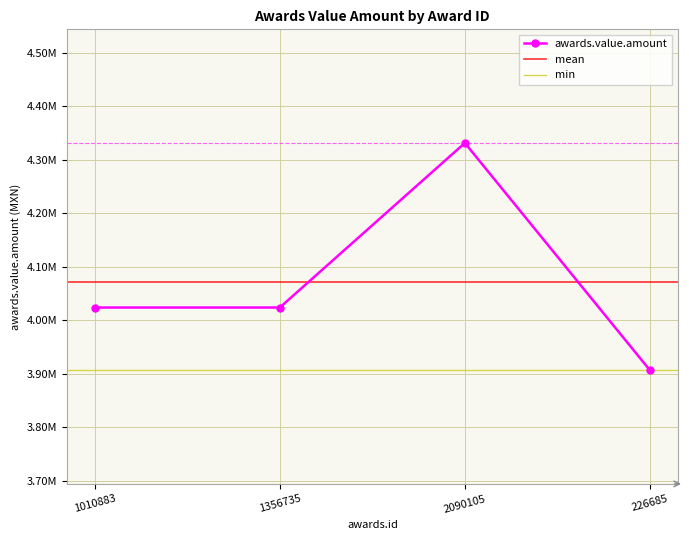

Reading left to right, what are all the values shown in this chart?

4023682.8	4023682.8	4331092.2	3906486.2